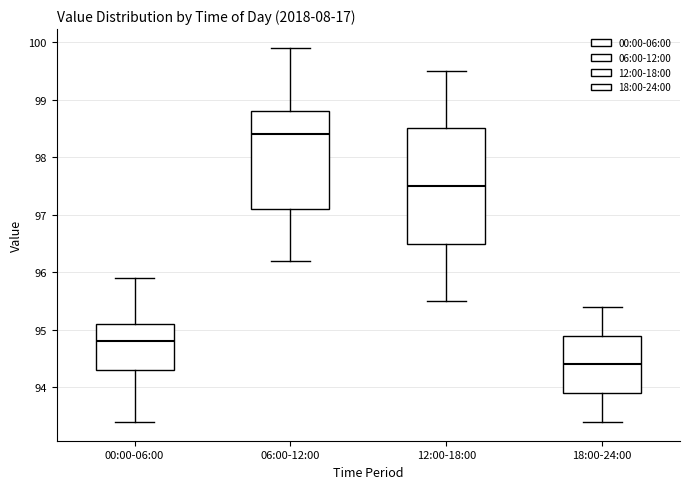

Where does the upper whisker of the box for 18:00-24:00 end on the y-axis? The values are not printed on the chart, so give them approximately, as read against the axis.

95.4